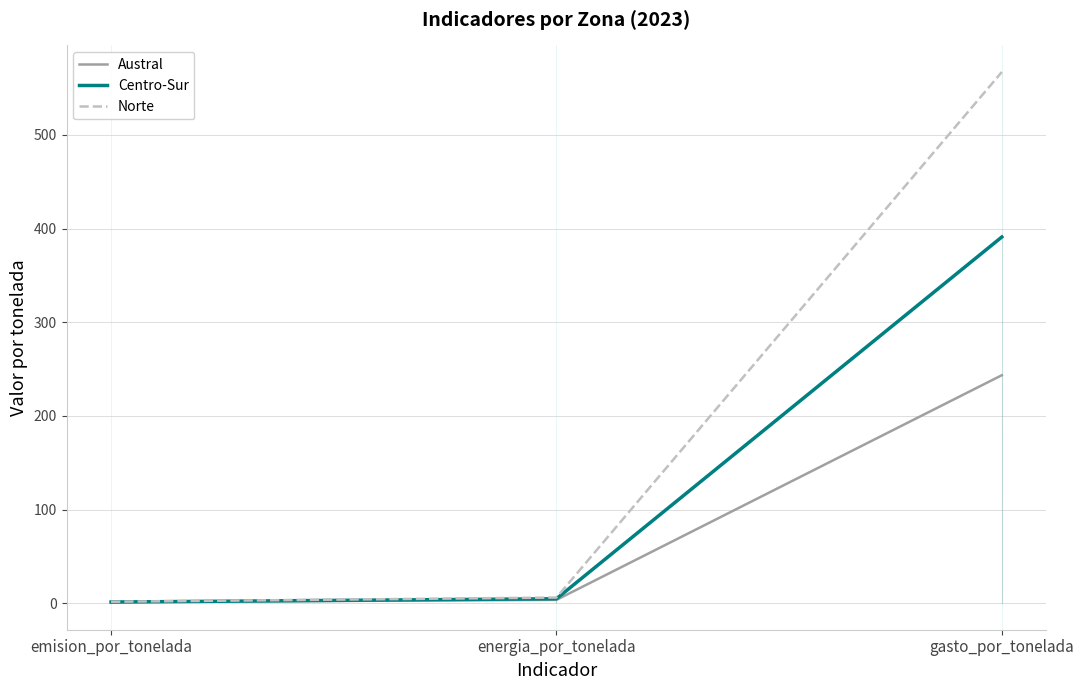

What is the total value across all series at energia_por_tonelada?

14.2